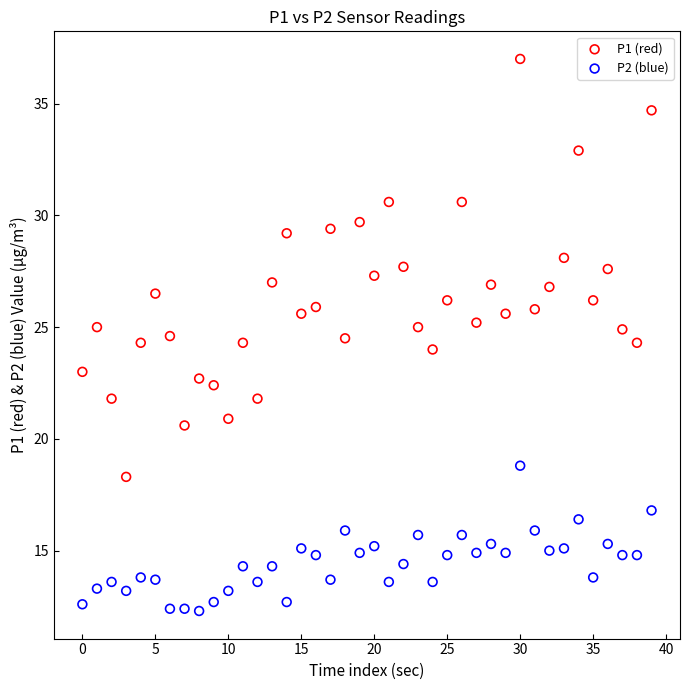

Which series reaches the maximum Y coordinate?

P1 (red)